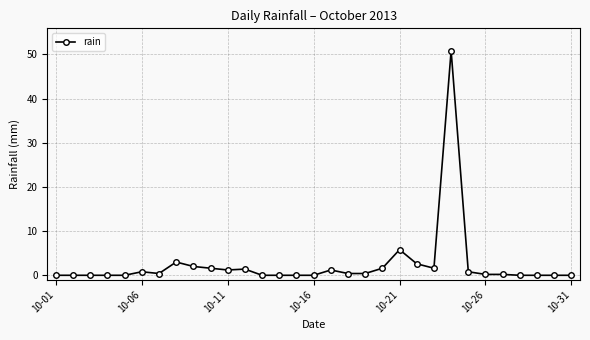

What is the maximum value shown in the chart?

50.8